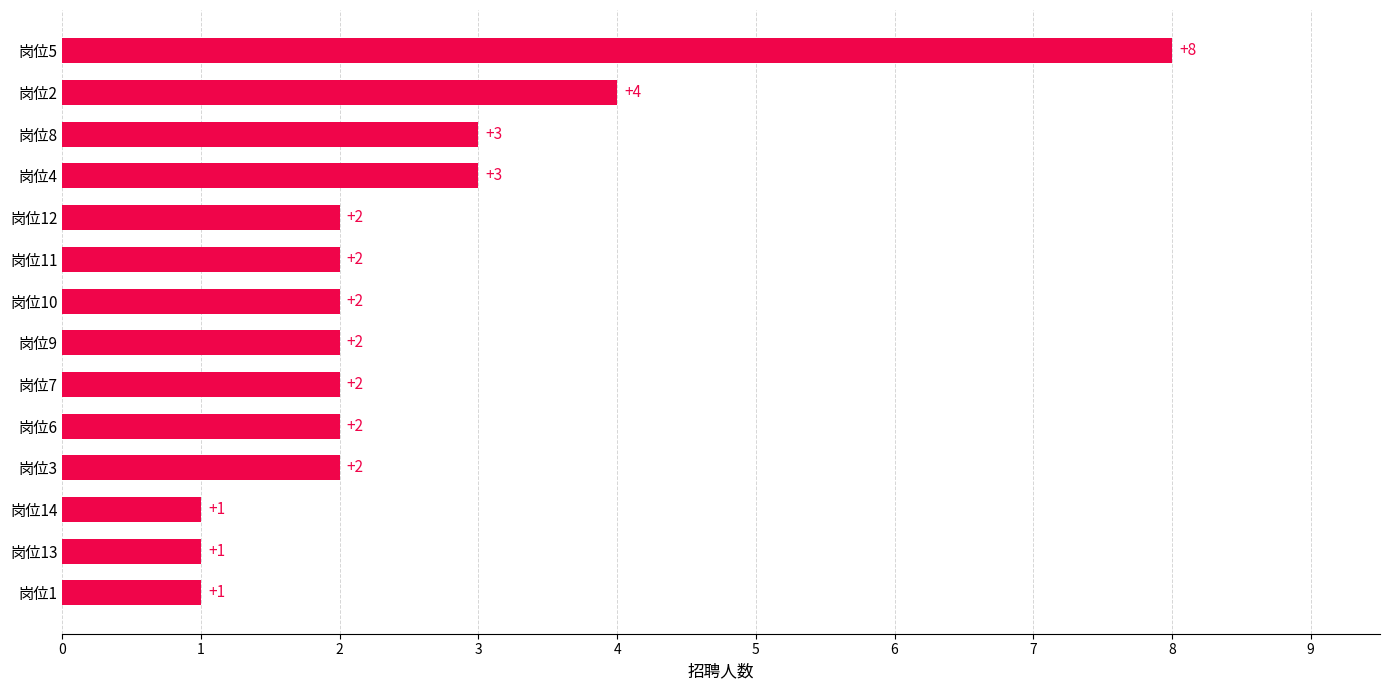

What is the ratio of the value at 岗位1 to the value at 岗位11?

0.5